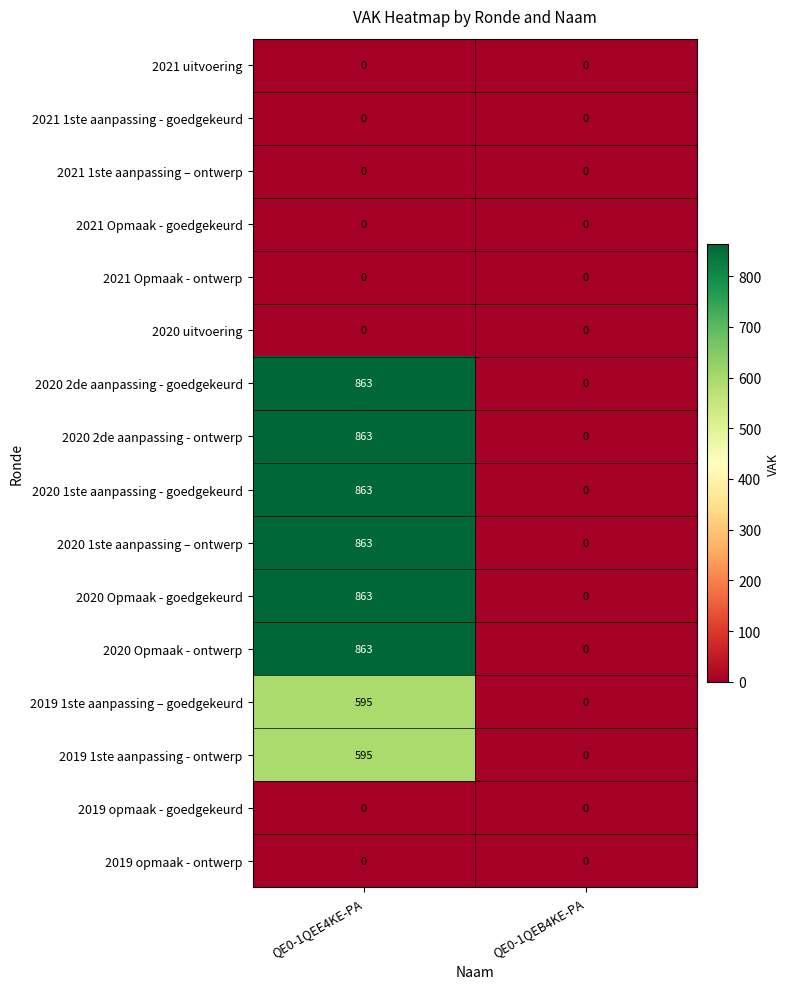

Read the 2019 1ste aanpassing – goedgekeurd value at QE0-1QEE4KE-PA.

595